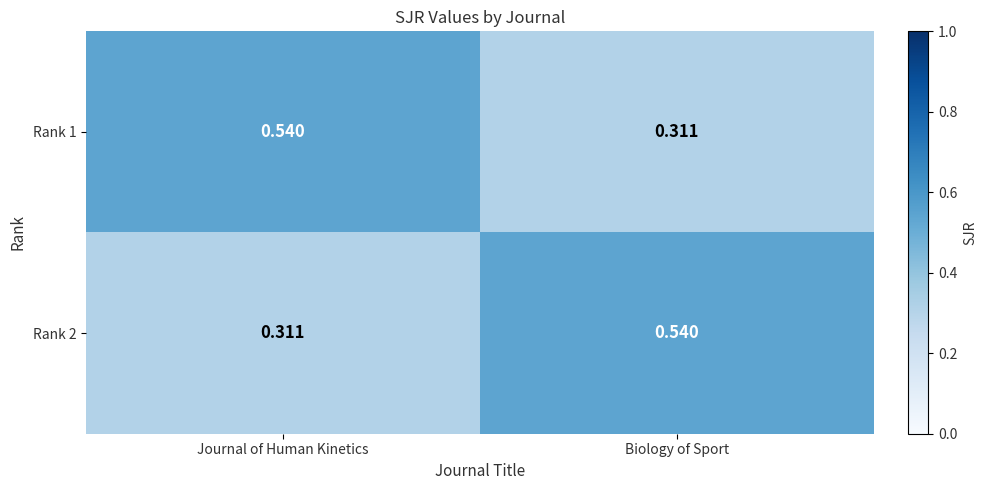

At which label is Rank 2 closest to 0?

Journal of Human Kinetics